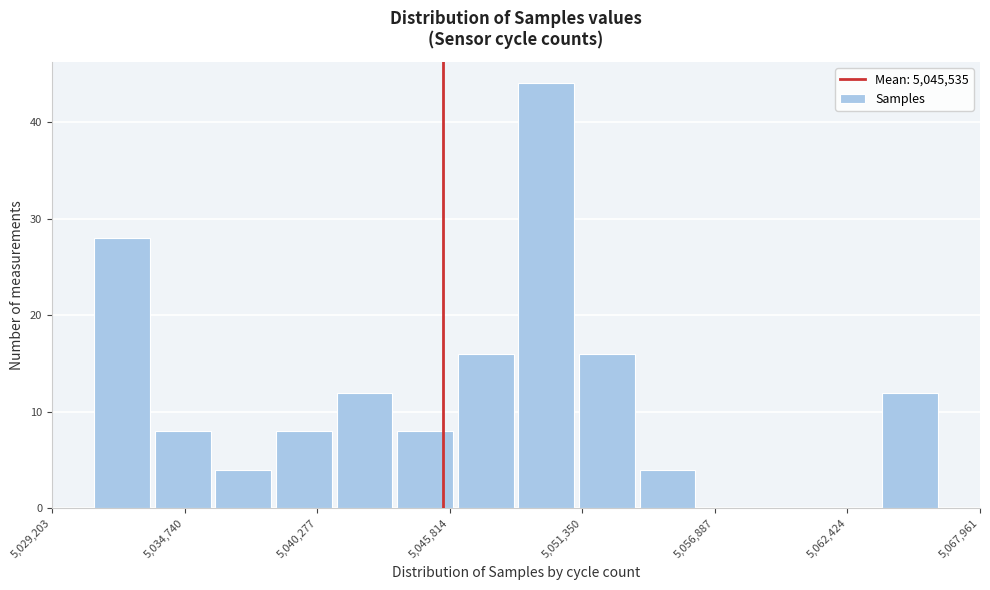

Read against the x-axis, roughly where is the centre of the tallest bar?

5050000